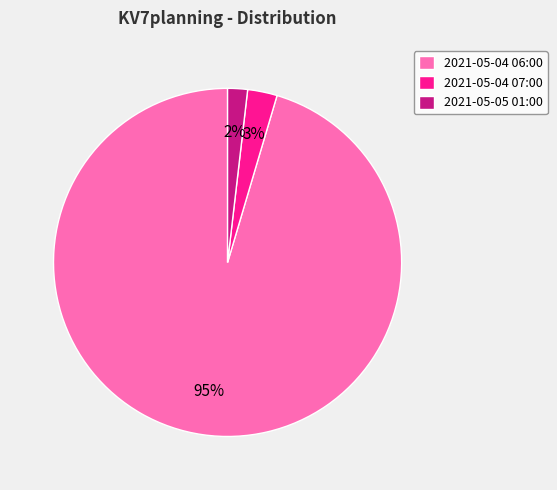

Combined, do 2021-05-04 06:00 and 2021-05-05 01:00 account for over 50%?

Yes